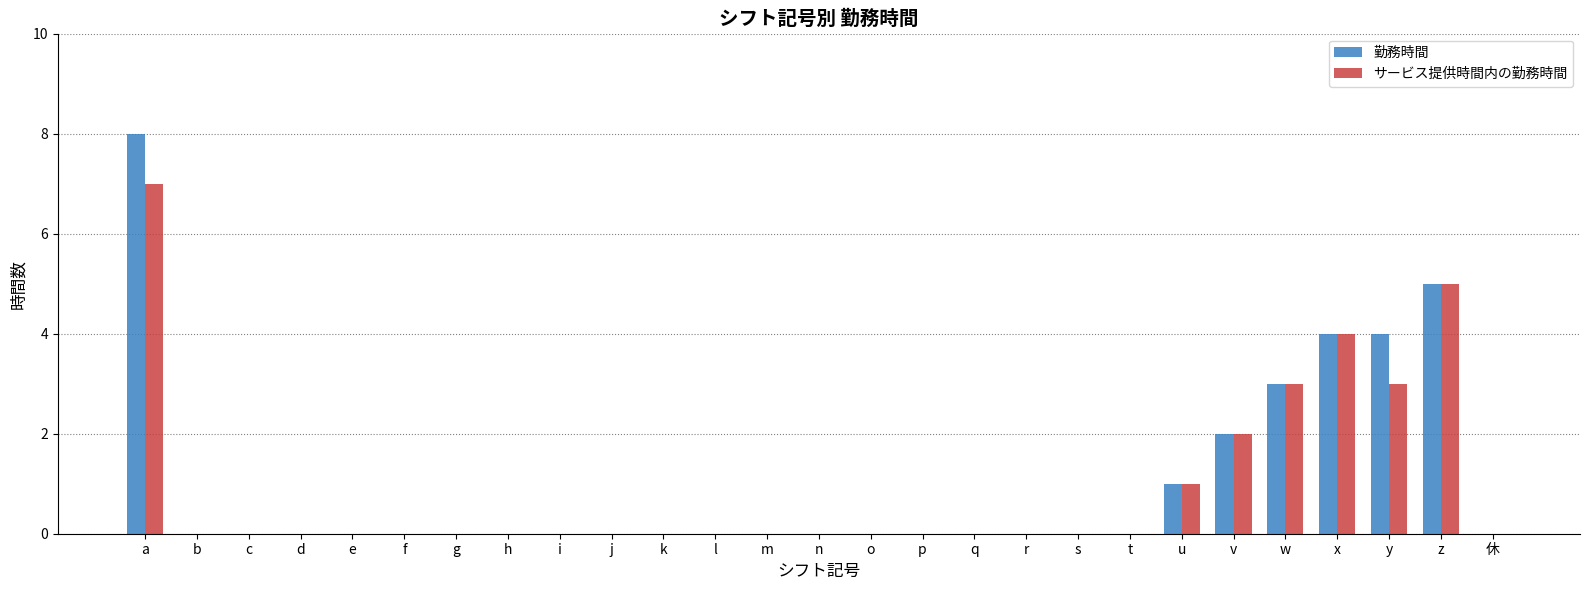

Does the chart contain stacked bars?

No